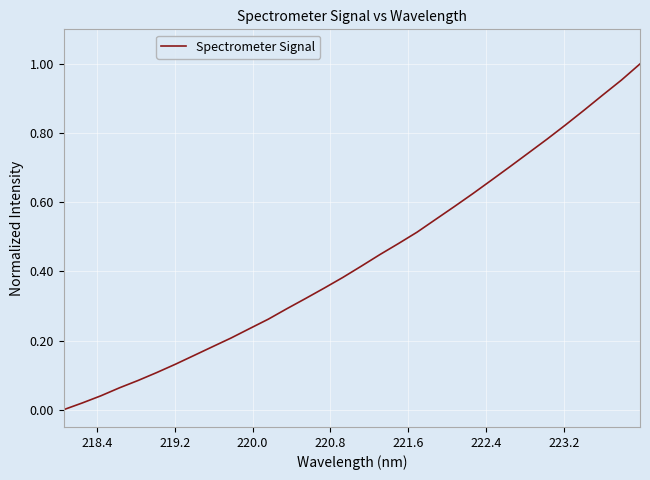

Reading left to right, extract all data points from this chart.

0.0	0.0	0.0	0.1	0.1	0.1	0.1	0.2	0.2	0.2	0.2	0.3	0.3	0.3	0.4	0.4	0.4	0.4	0.5	0.5	0.6	0.6	0.6	0.7	0.7	0.7	0.8	0.8	0.9	0.9	1.0	1.0